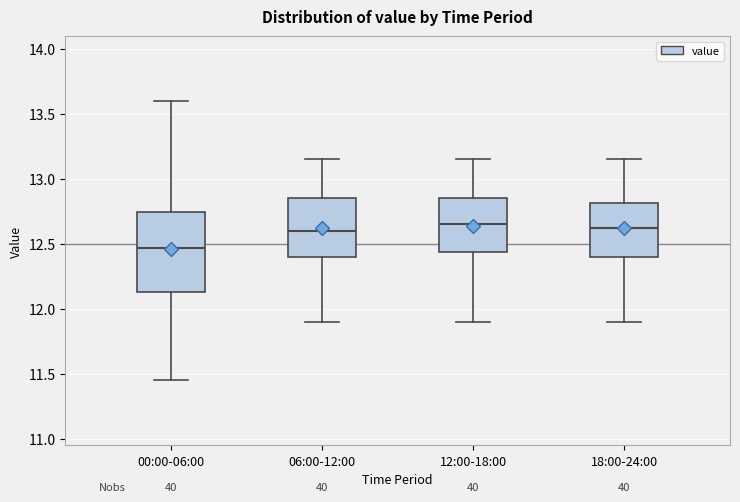

Reading left to right, transcribe this box plot: for each box, give where its median line is, the range the box spans, and where its two whiskers end, as read against the y-axis. The values are not printed on the chart, so give them approximately, as read against the axis.

00:00-06:00: median 12.45, box 12.15 to 12.75, whiskers 11.45 to 13.60
06:00-12:00: median 12.60, box 12.40 to 12.85, whiskers 11.90 to 13.15
12:00-18:00: median 12.65, box 12.45 to 12.85, whiskers 11.90 to 13.15
18:00-24:00: median 12.65, box 12.40 to 12.80, whiskers 11.90 to 13.15